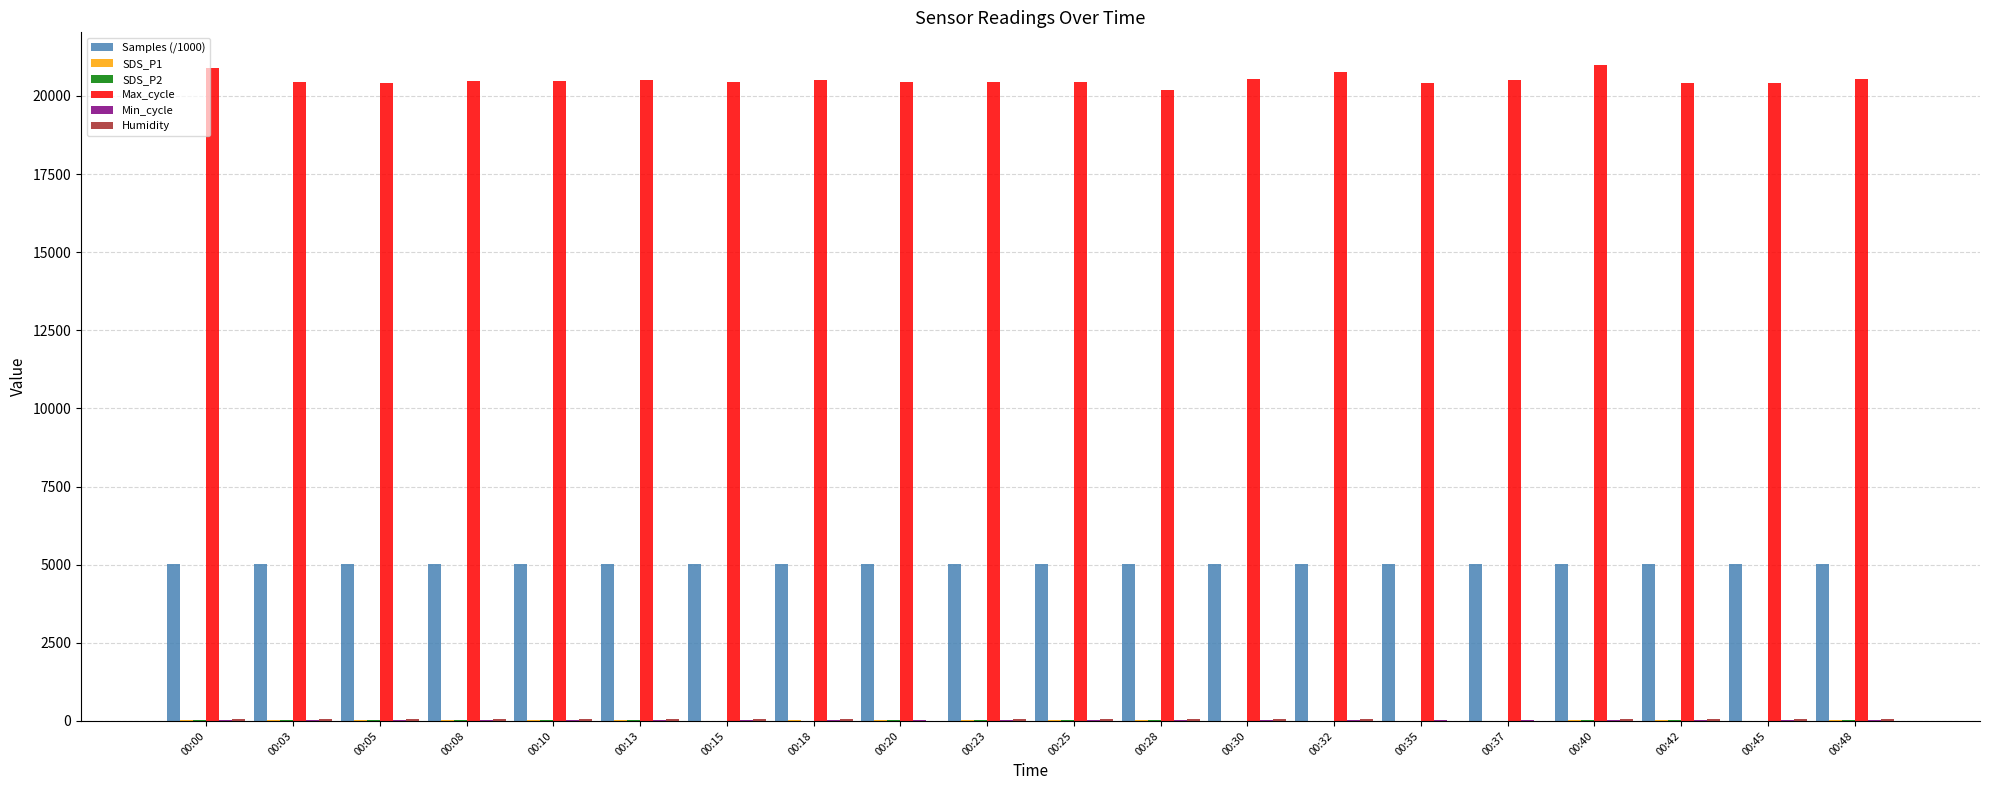

The value of Max_cycle at 00:42 is 20412.0. True or false?

True